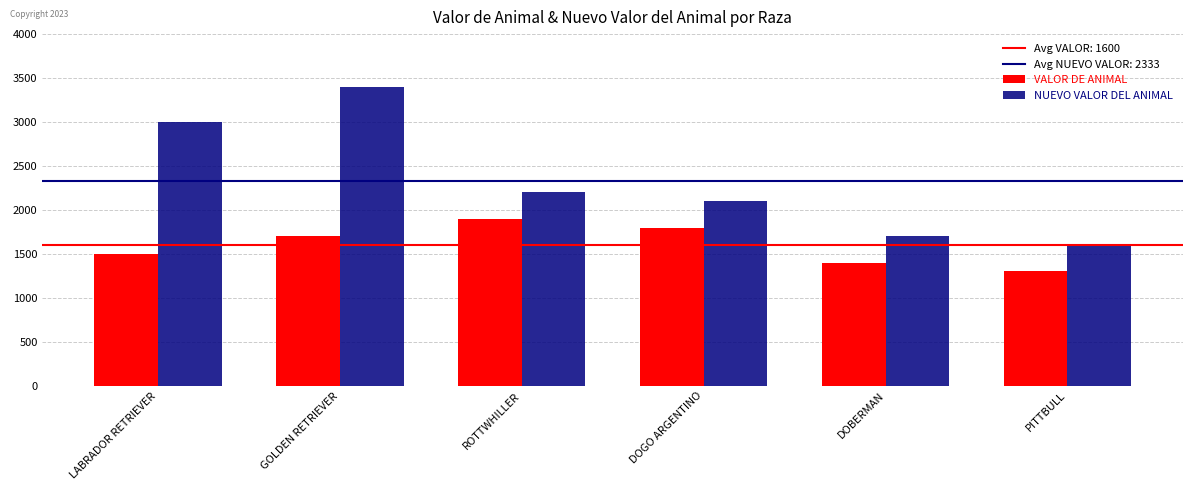

List the series in order of their peak value, highest first.

NUEVO VALOR DEL ANIMAL, VALOR DE ANIMAL